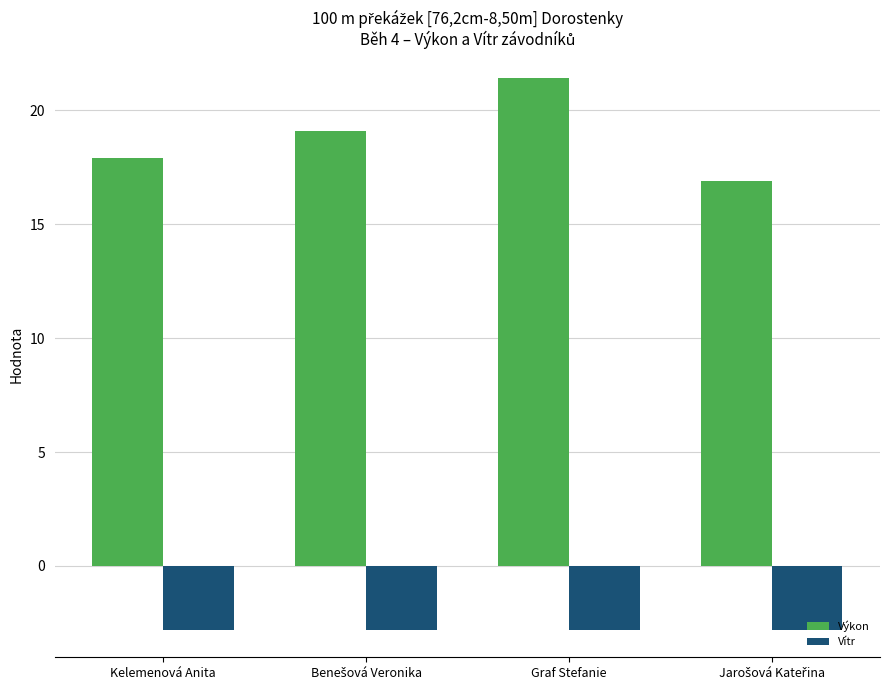

Reading left to right, list all the values displayed in this chart.

Výkon: 17.9	19.1	21.4	16.9
Vítr: -2.8	-2.8	-2.8	-2.8